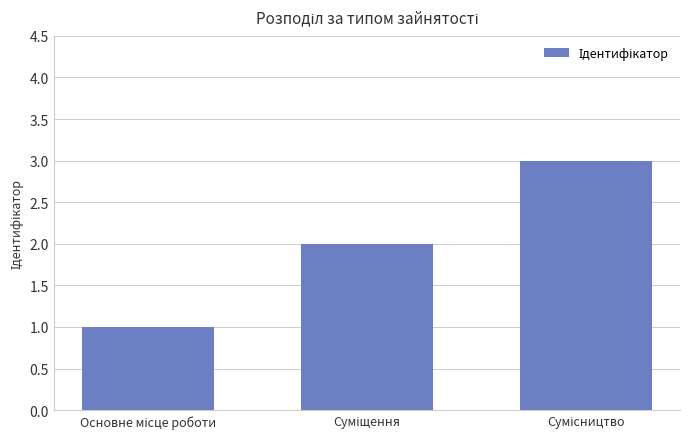

What is the maximum value shown in the chart?

3